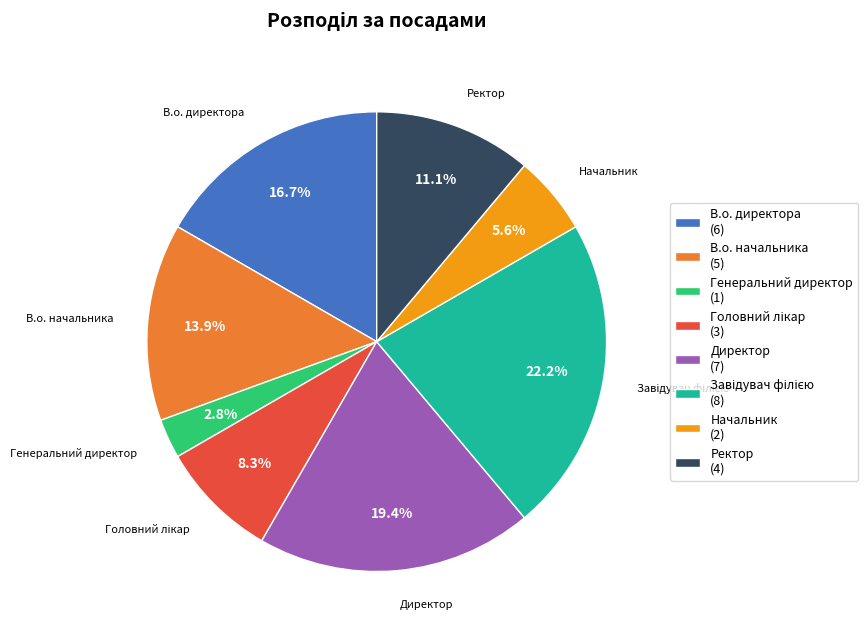

What is the ratio of the value at Ректор (4) to the value at Начальник (2)?

2.0